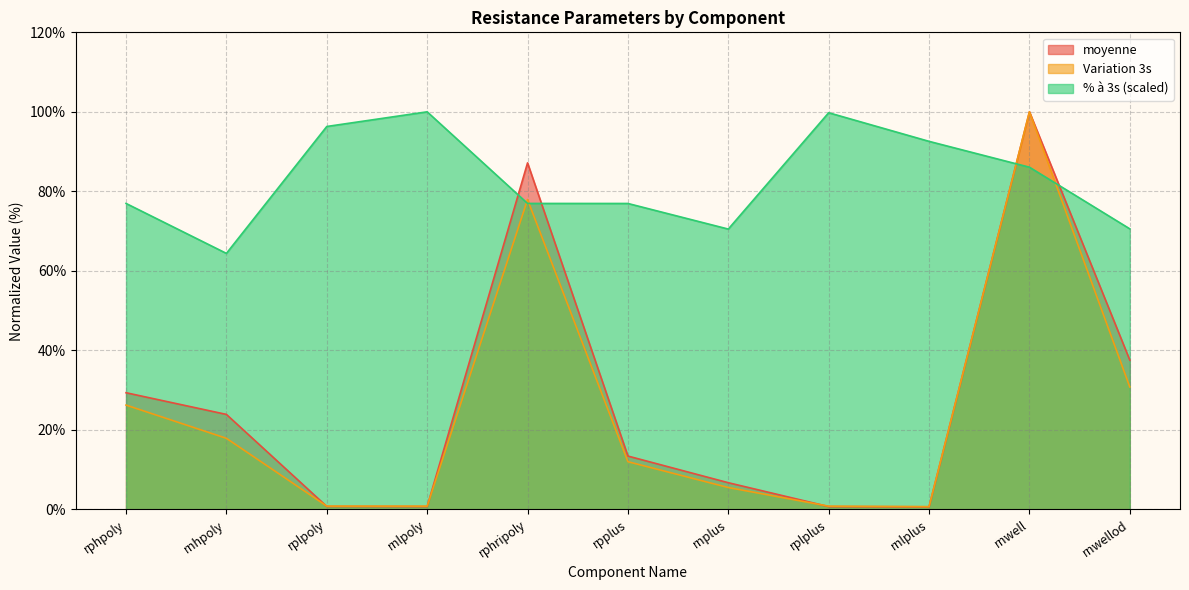

What is the minimum value shown in the chart?

0.6